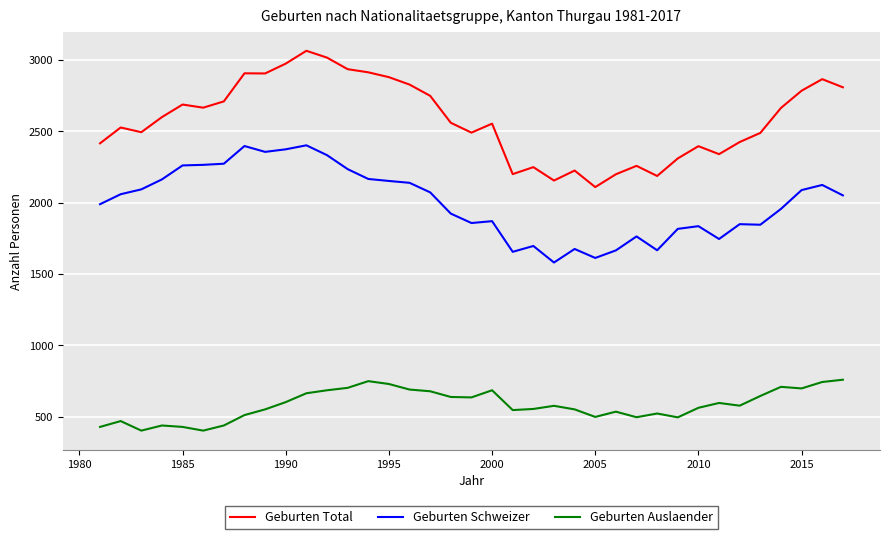

What are all the series names shown in the legend?

Geburten Total, Geburten Schweizer, Geburten Auslaender